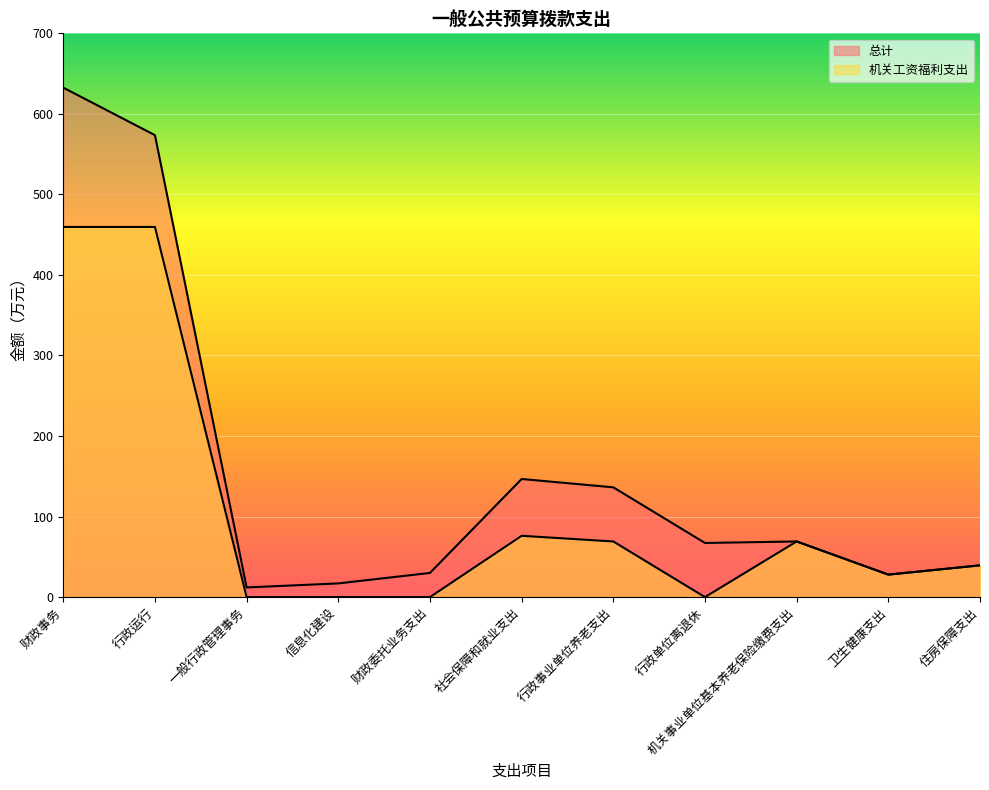

How many values in the 总计 series are below 67?

5